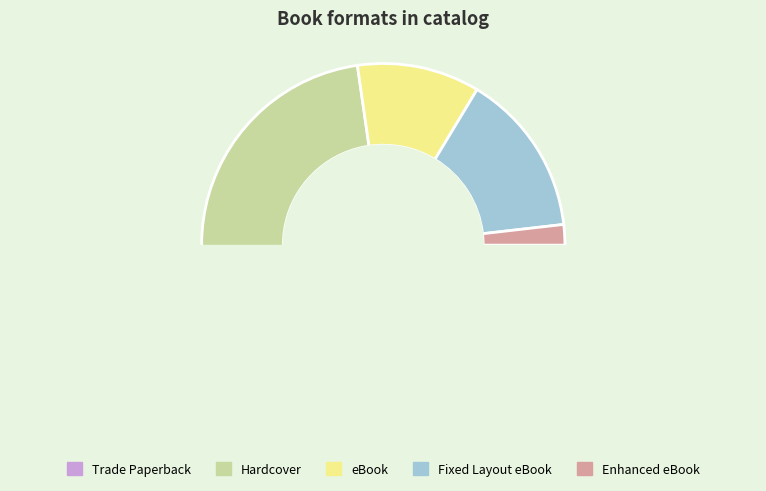

Which slice is the smallest?

Enhanced eBook